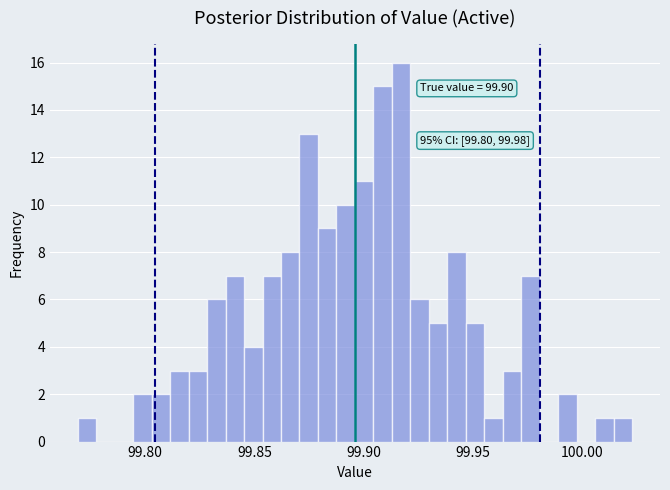

Around what value on the x-axis is the tallest bar? Give the approximate position of its centre, as read against the axis.

99.915